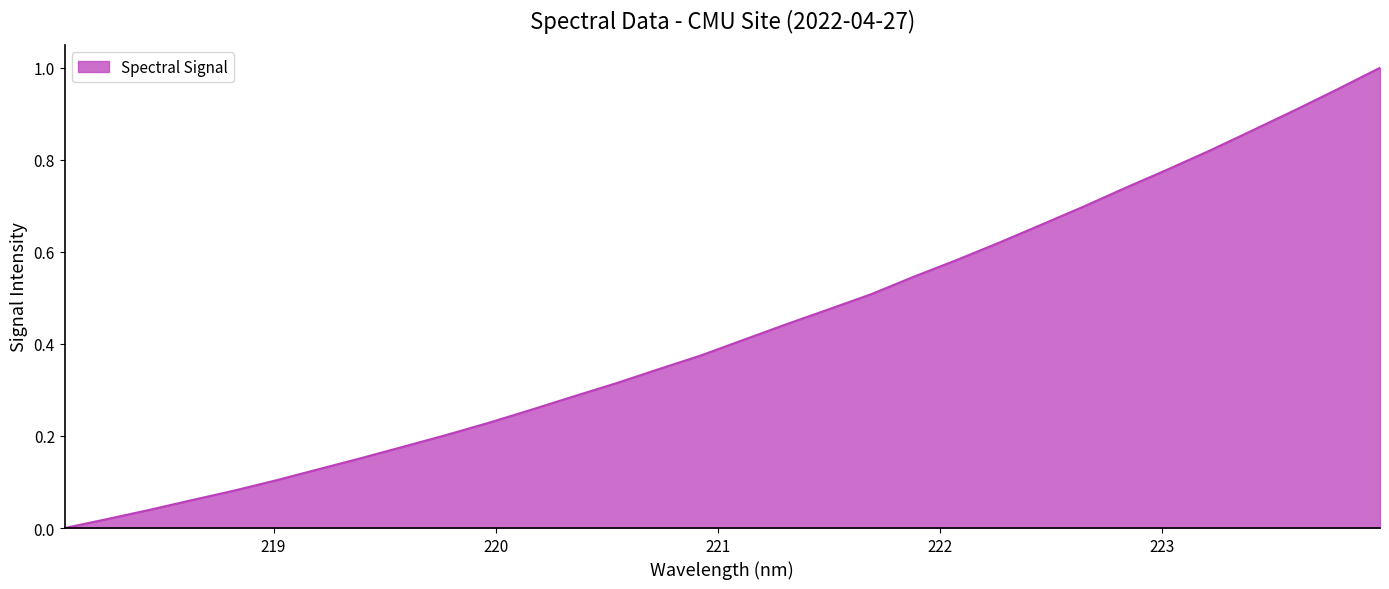

What is the label of the 12th point from the left?

220.1623